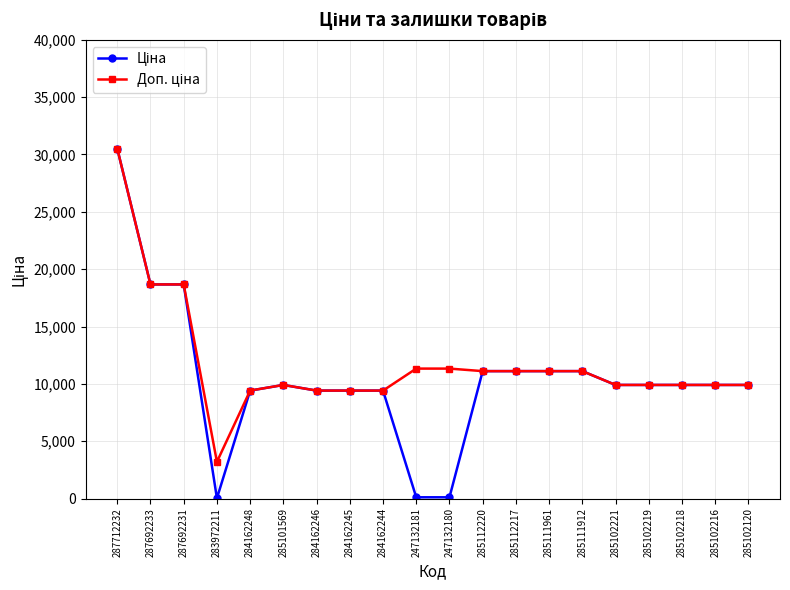

At which category is the sum across all series the highest?

287712232